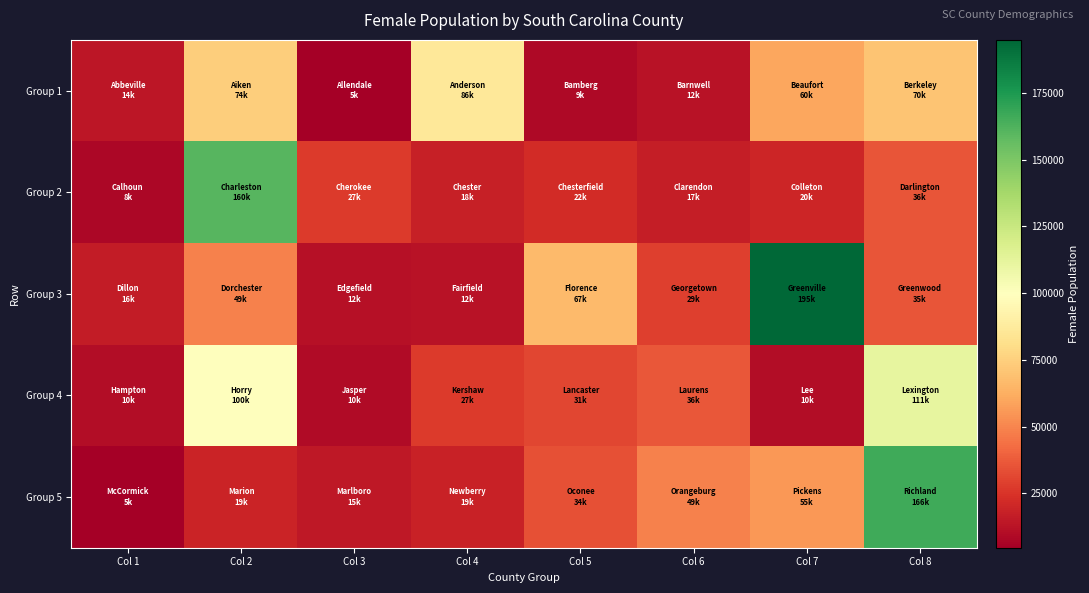

Which series has the largest range (max minus min)?

Group 3